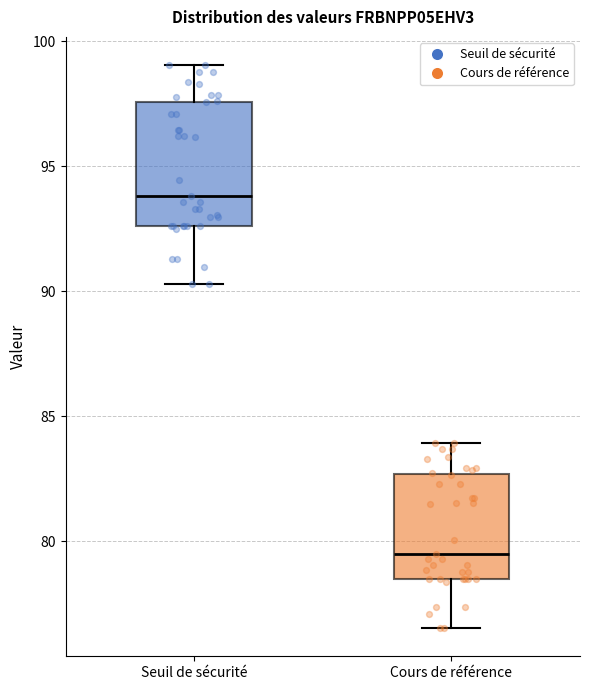

Where does the lower whisker of the box for Seuil de sécurité end on the y-axis? The values are not printed on the chart, so give them approximately, as read against the axis.

90.5